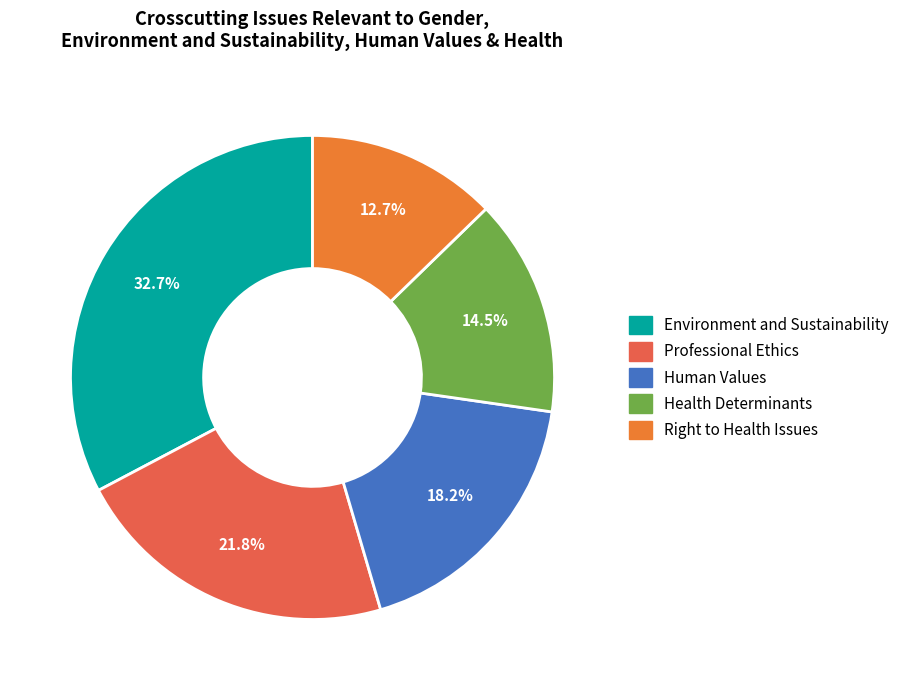

To the nearest percent, what portion does Health Determinants represent?

15%